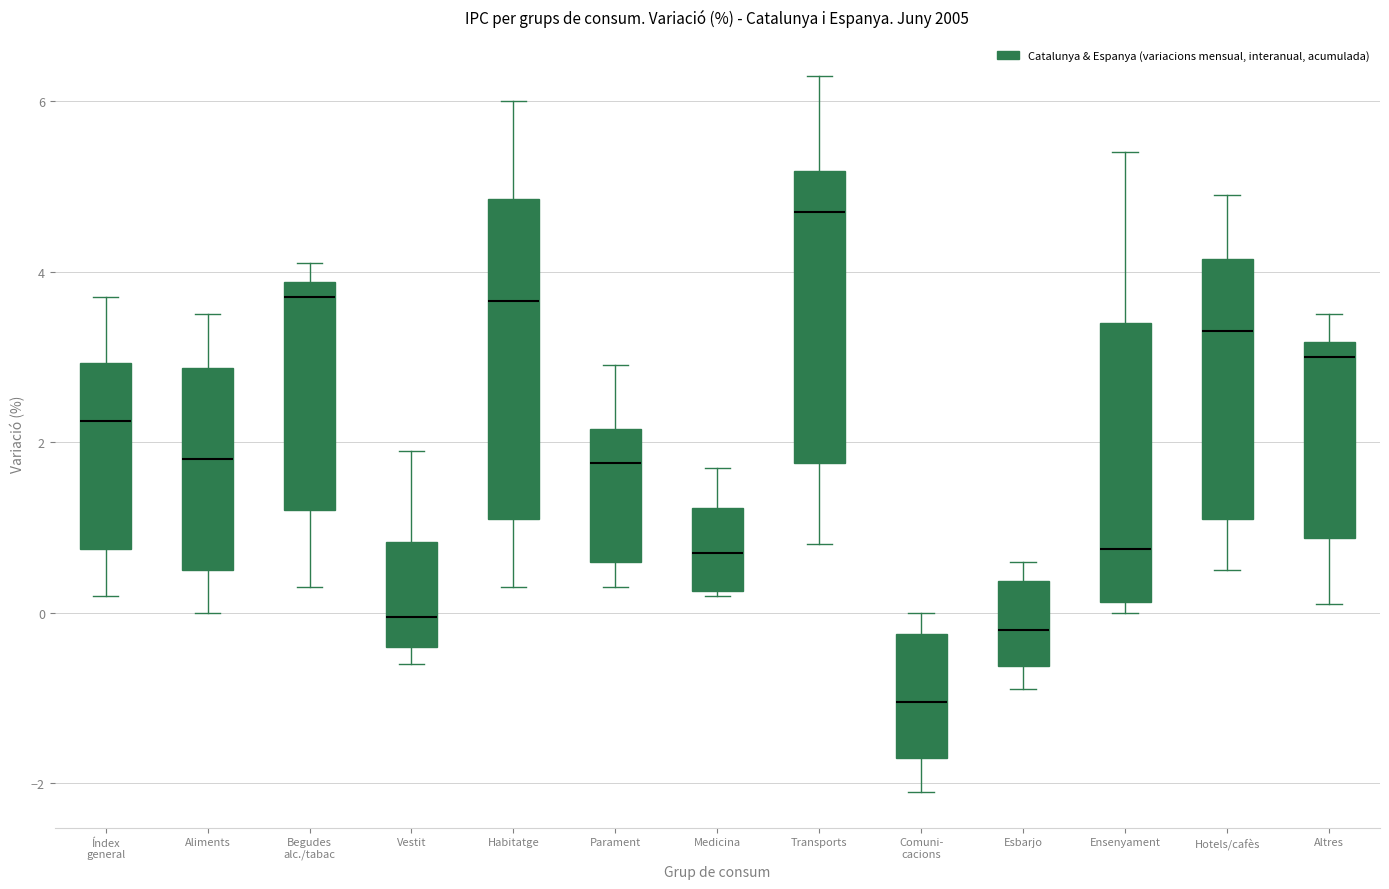

Reading left to right, transcribe this box plot: for each box, give where its median line is, the range the box spans, and where its two whiskers end, as read against the y-axis. The values are not printed on the chart, so give them approximately, as read against the axis.

Índex general: median 2.2, box 0.8 to 3.0, whiskers 0.2 to 3.8
Aliments: median 1.8, box 0.6 to 2.8, whiskers 0.0 to 3.6
Begudes alc./tabac: median 3.8 (just below the box's upper edge), box 1.2 to 3.8, whiskers 0.4 to 4.2
Vestit: median 0.0, box -0.4 to 0.8, whiskers -0.6 to 2.0
Habitatge: median 3.6, box 1.2 to 4.8, whiskers 0.4 to 6.0
Parament: median 1.8, box 0.6 to 2.2, whiskers 0.4 to 3.0
Medicina: median 0.8, box 0.2 to 1.2, whiskers 0.2 to 1.8
Transports: median 4.8, box 1.8 to 5.2, whiskers 0.8 to 6.4
Comuni- cacions: median -1.0, box -1.6 to -0.2, whiskers -2.0 to 0.0
Esbarjo: median -0.2, box -0.6 to 0.4, whiskers -0.8 to 0.6
Ensenyament: median 0.8, box 0.2 to 3.4, whiskers 0.0 to 5.4
Hotels/cafès: median 3.4, box 1.2 to 4.2, whiskers 0.6 to 5.0
Altres: median 3.0, box 0.8 to 3.2, whiskers 0.2 to 3.6